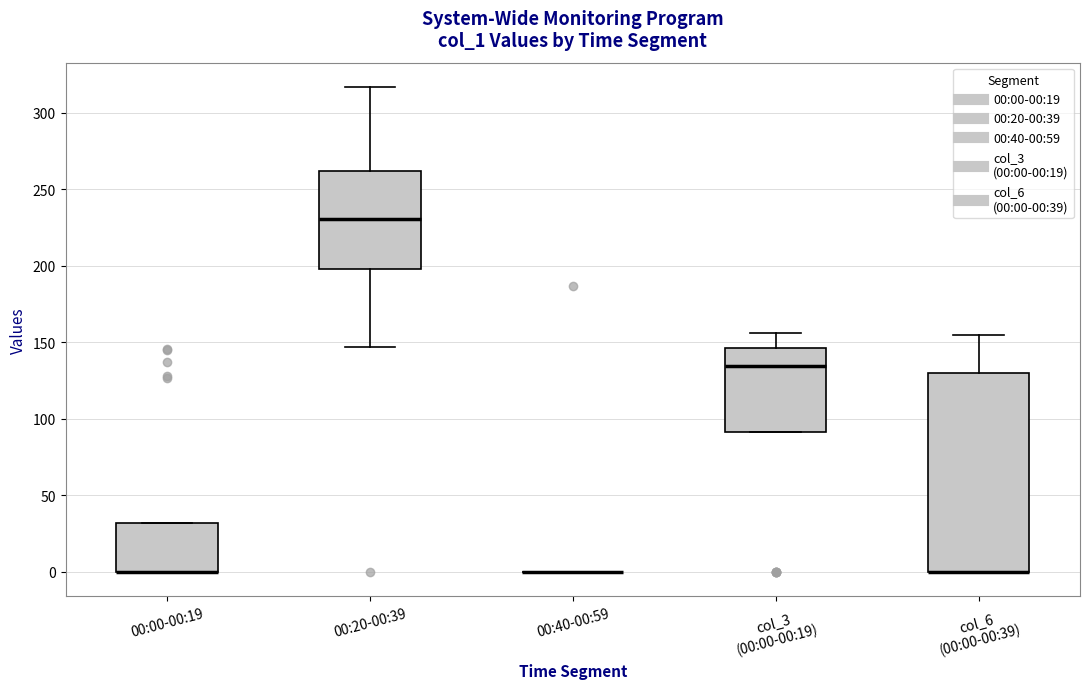

Where does the upper whisker of the box for 00:20-00:39 end on the y-axis? The values are not printed on the chart, so give them approximately, as read against the axis.

315